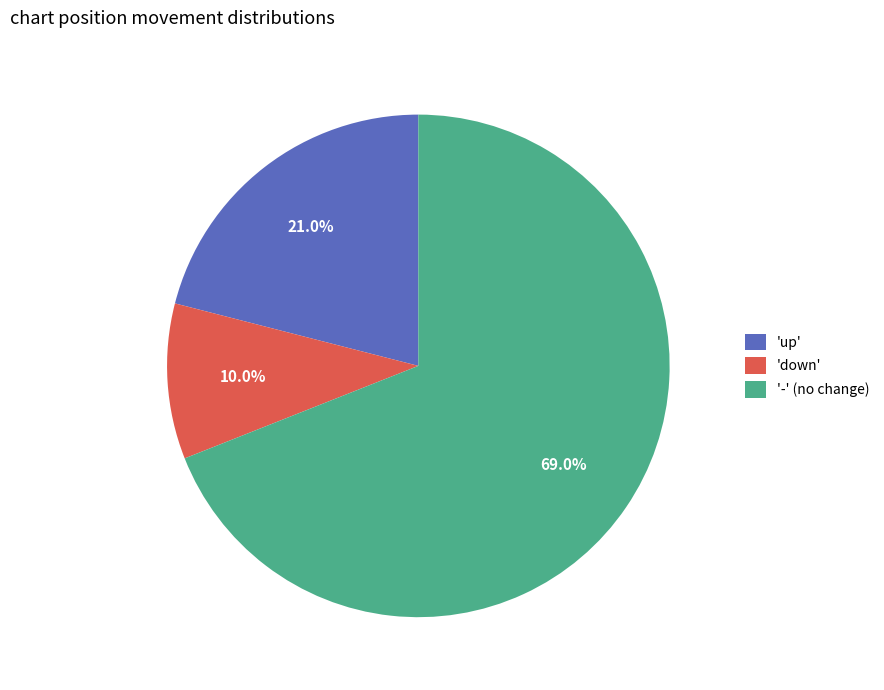

How many segments does this pie chart have?

3